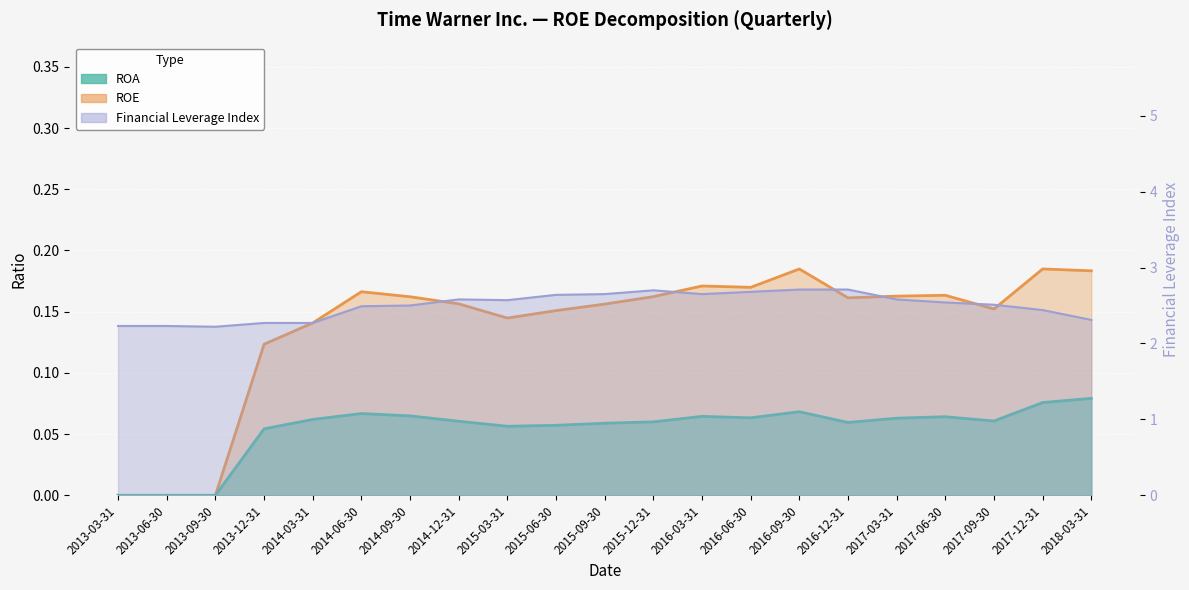

Rank the series at 2014-09-30 from lowest to highest value.

ROA, ROE, Financial Leverage Index